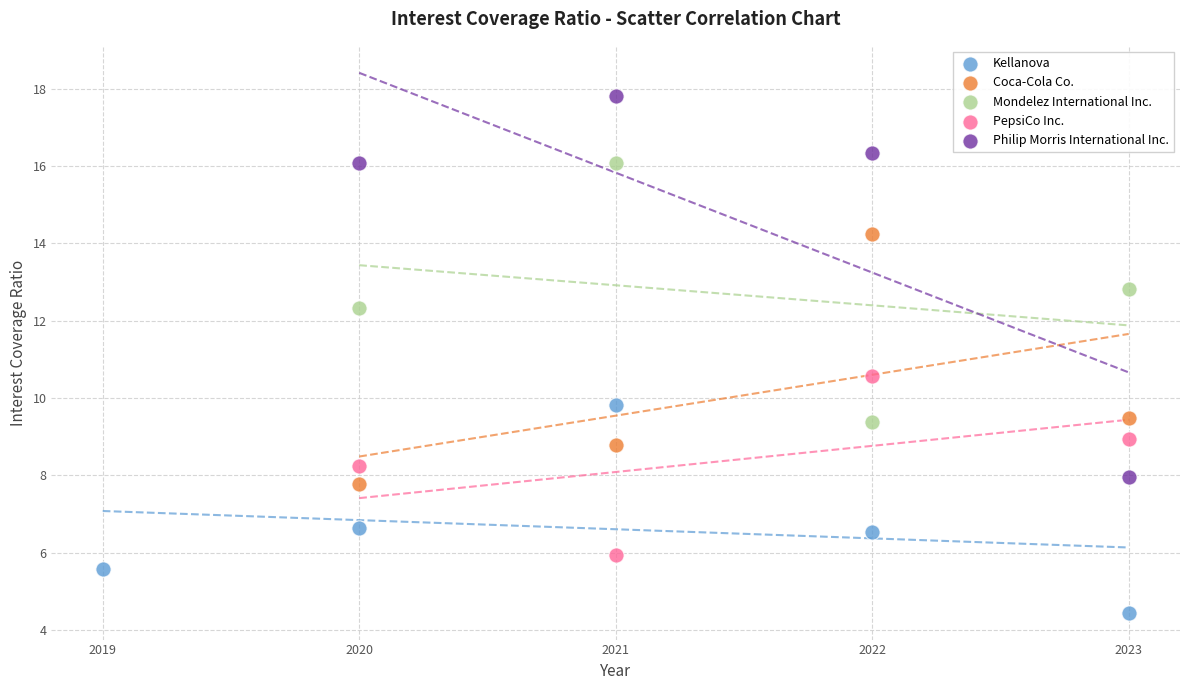

What are all the series names shown in the legend?

Kellanova, Coca-Cola Co., Mondelez International Inc., PepsiCo Inc., Philip Morris International Inc.